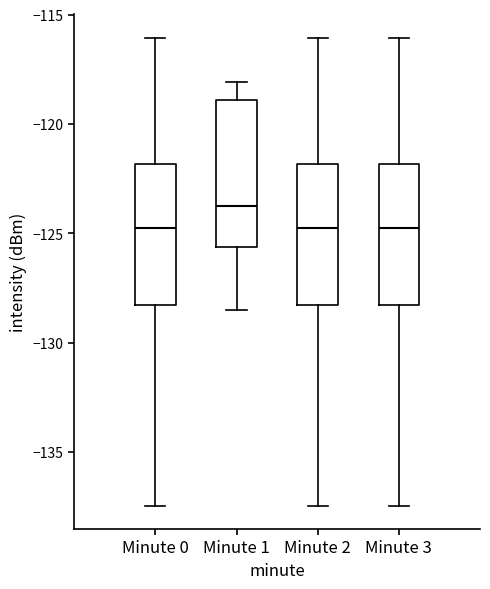

Reading left to right, read every box against the y-axis: the position of its median line, the range the box covers, and the ends of its whiskers. The values are not printed on the chart, so give them approximately, as read against the axis.

Minute 0: median -125.0, box -128.5 to -122.0, whiskers -137.5 to -116.0
Minute 1: median -123.5, box -125.5 to -119.0, whiskers -128.5 to -118.0
Minute 2: median -125.0, box -128.5 to -122.0, whiskers -137.5 to -116.0
Minute 3: median -125.0, box -128.5 to -122.0, whiskers -137.5 to -116.0